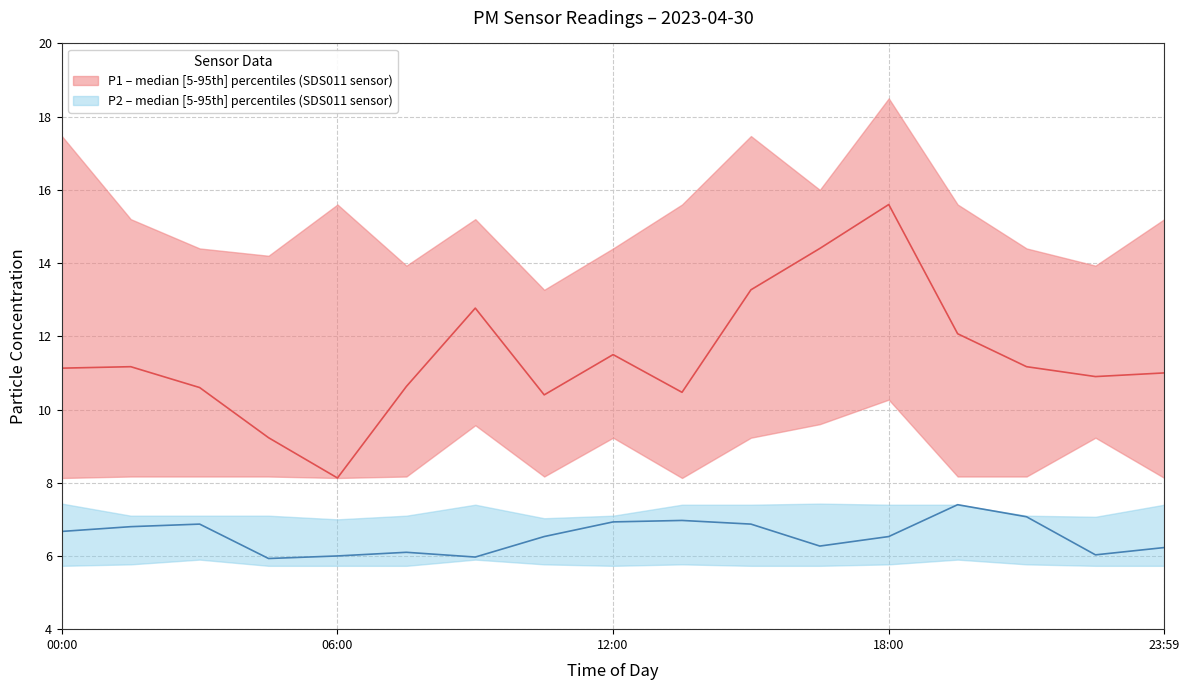

Does the chart have visible grid lines?

Yes